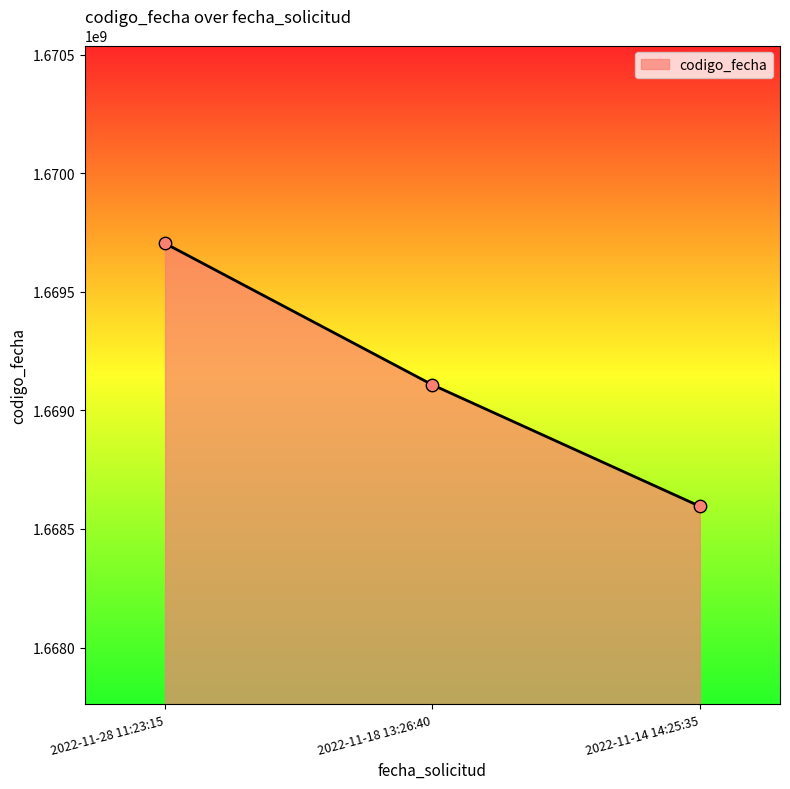

What is the change in value from 2022-11-18 13:26:40 to 2022-11-14 14:25:35?

-512214